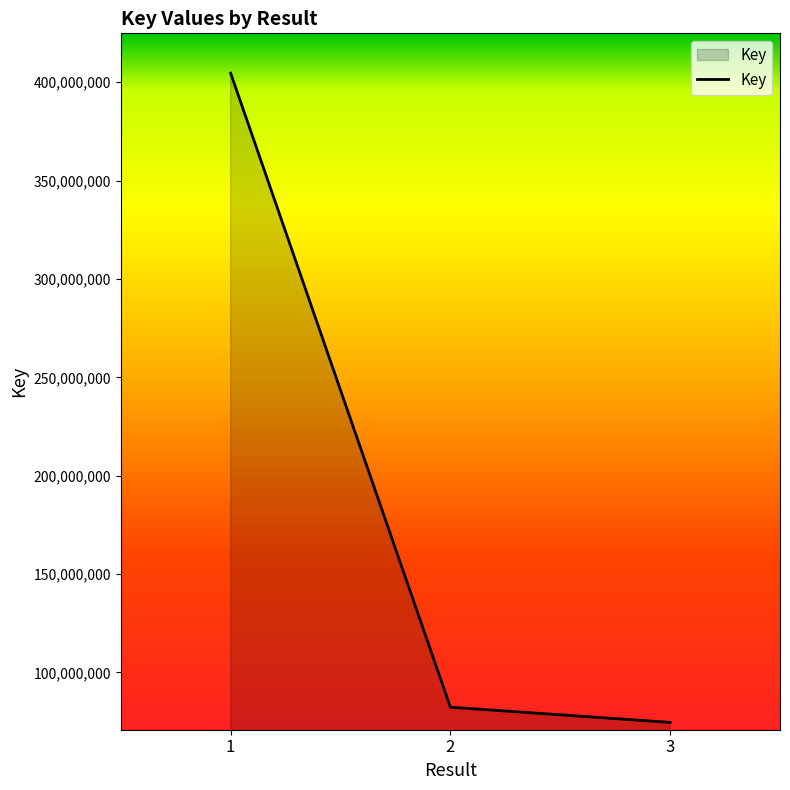

Reading left to right, list all the values displayed in this chart.

404601138	82305062	74598153